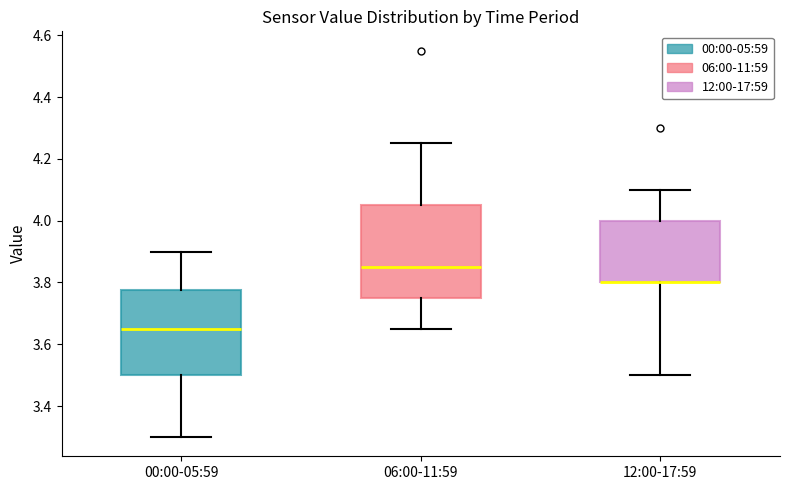

Where is the lower edge of the box for 12:00-17:59 on the y-axis? The values are not printed on the chart, so give them approximately, as read against the axis.

3.80